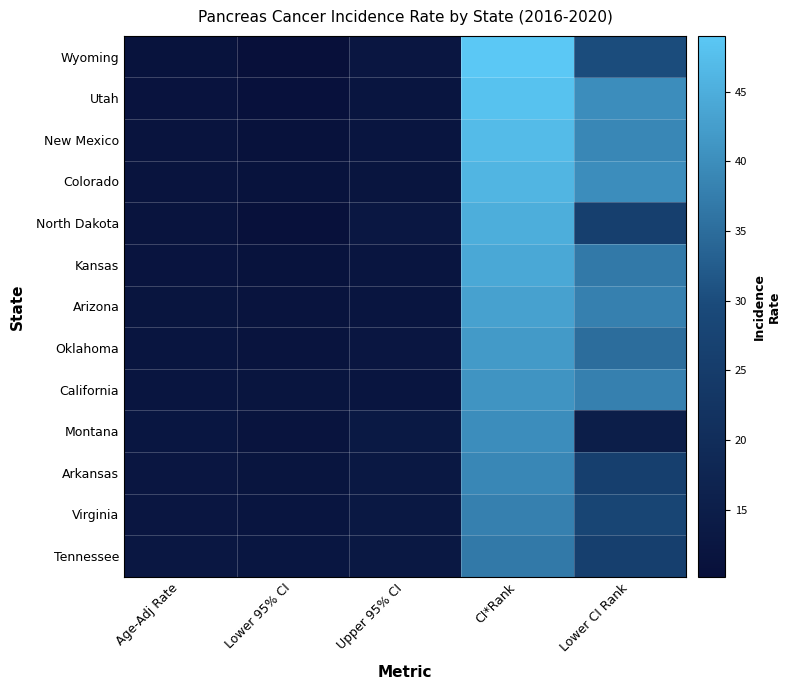

Which label corresponds to the smallest value in the chart?

Lower 95% CI